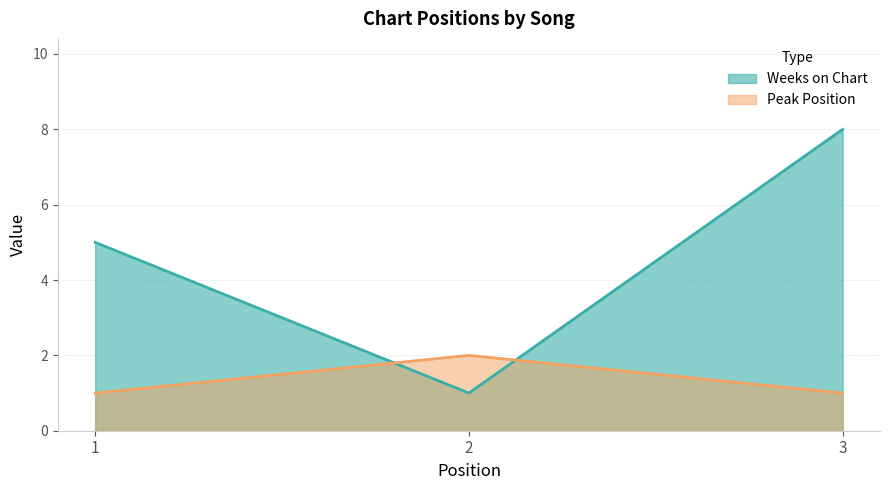

Does the chart have visible grid lines?

Yes